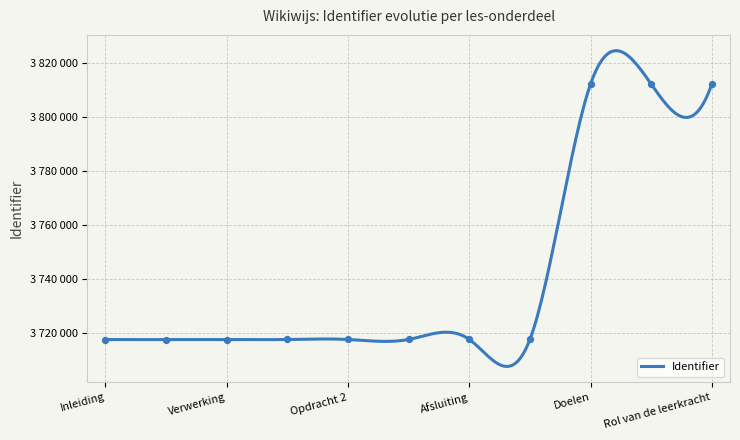

Approximately how many times larger is the value at Leerkracht compared to Inleiding?

1.0